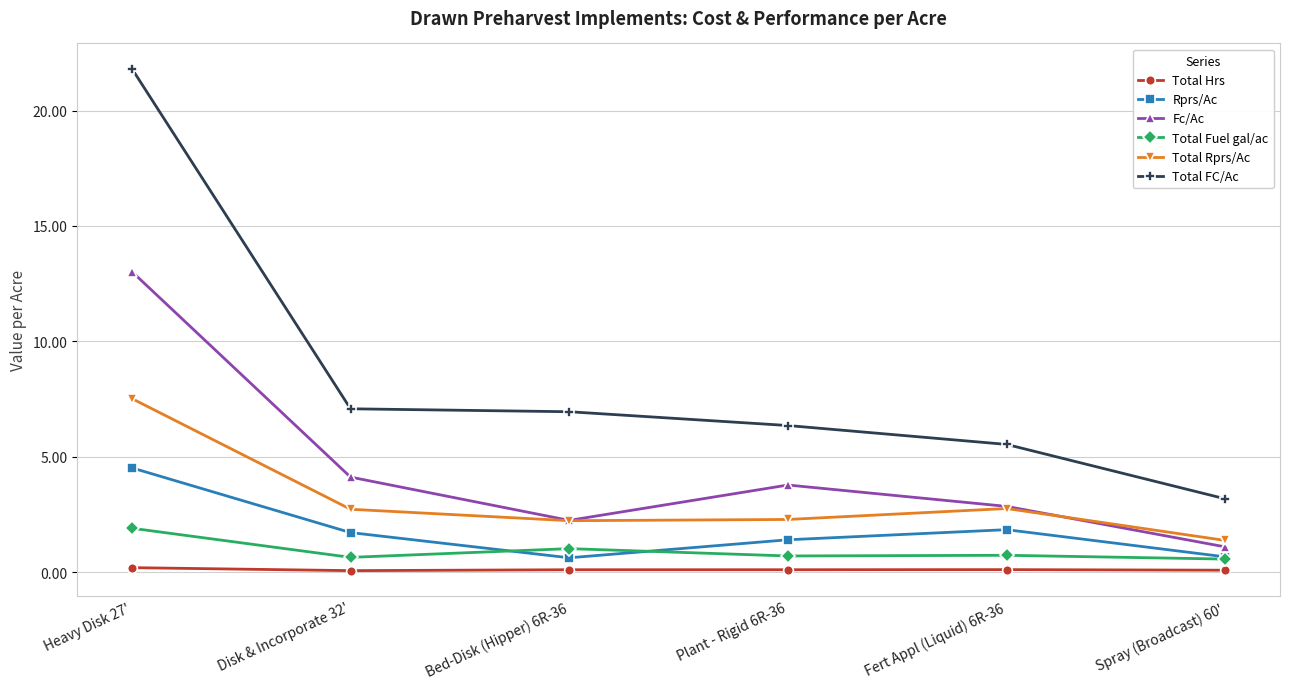

In Total Rprs/Ac, how many points are lower than both neighbors (excluding endpoints)?

1